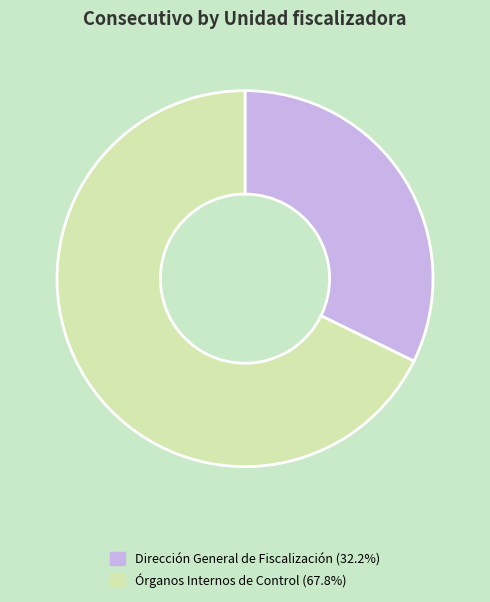

Between Órganos Internos de Control and Dirección General de Fiscalización, which is larger?

Órganos Internos de Control